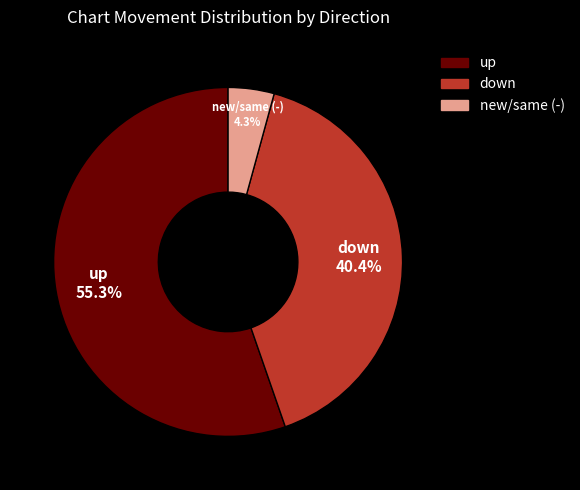

Is there a majority slice in this chart?

Yes